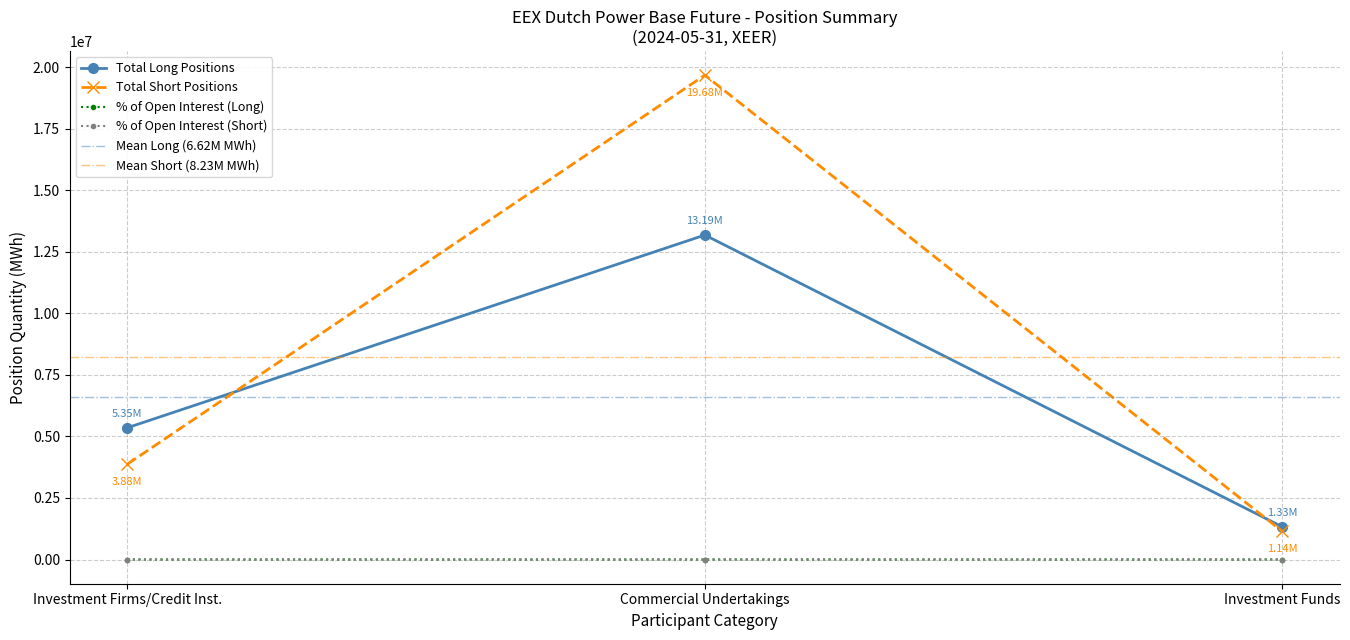

Which category has the lowest value in the Total Short Positions series?

Investment Funds